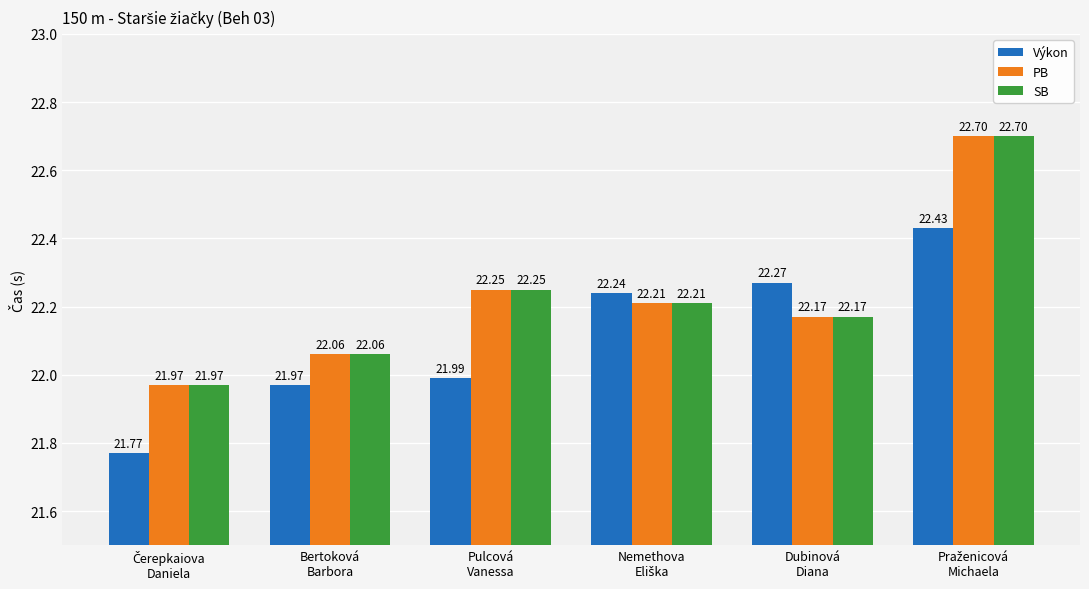

What is the minimum value for Výkon?

21.8